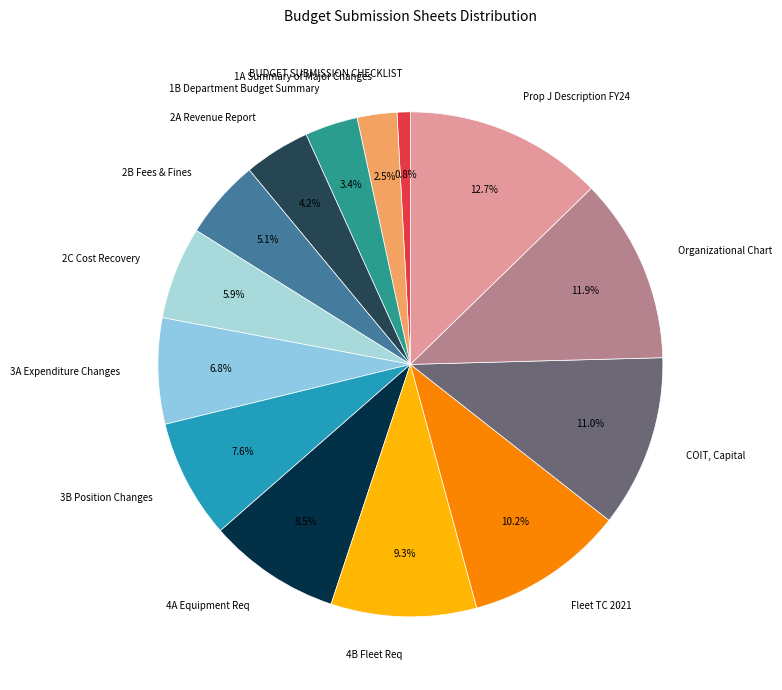

Approximately how many times larger is the value at 4B Fleet Req compared to 3A Expenditure Changes?

1.4